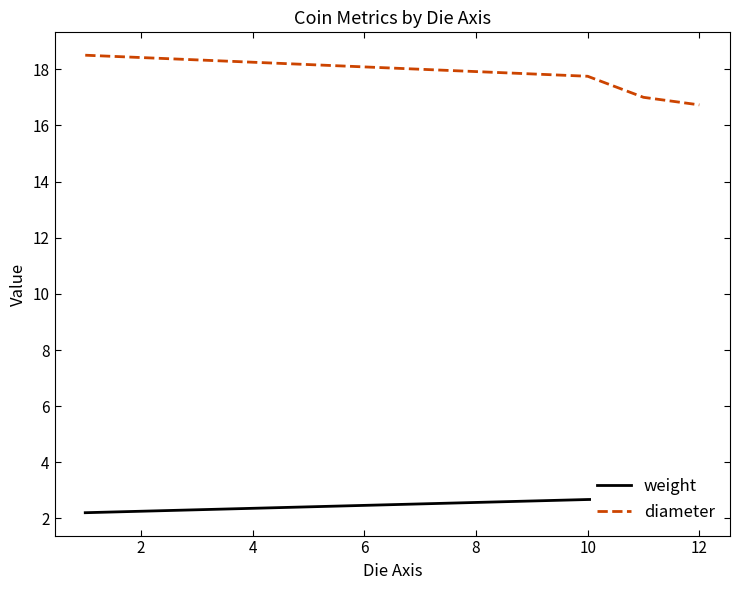

At which label does diameter reach its minimum?

12